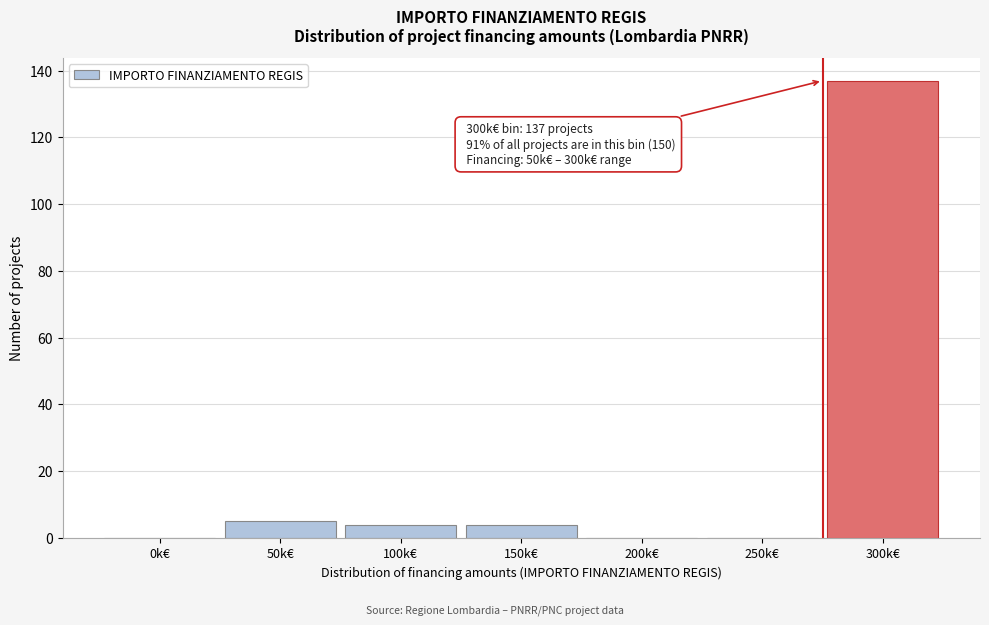

Reading right to left, transcribe all the data shown in this chart.

300k€=137	250k€=0	200k€=0	150k€=4	100k€=4	50k€=5	0k€=0